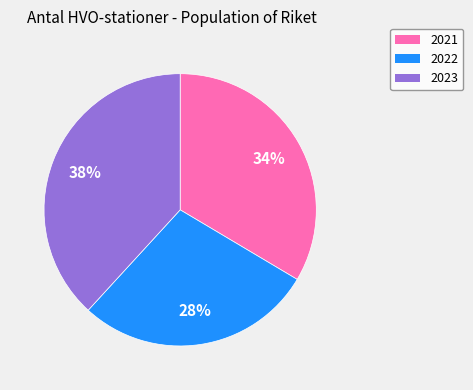

What percentage is the 2023 slice, to the nearest percent?

38%